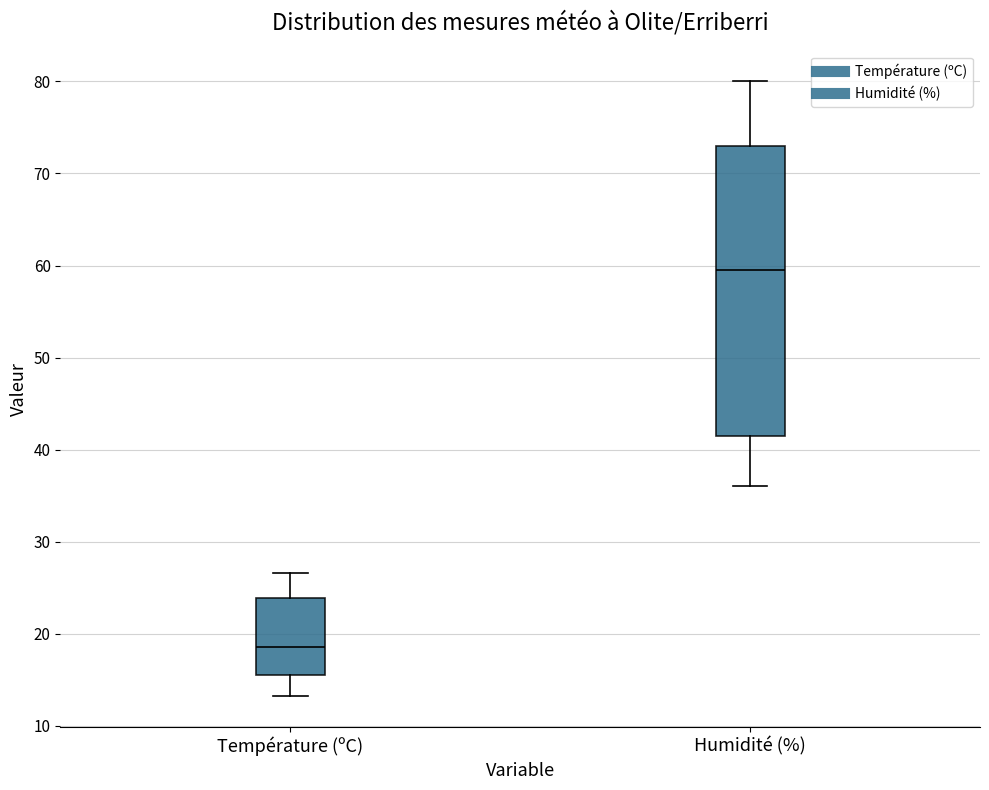

Reading left to right, read every box against the y-axis: the position of its median line, the range the box covers, and the ends of its whiskers. The values are not printed on the chart, so give them approximately, as read against the axis.

Température (ºC): median 19, box 16 to 24, whiskers 13 to 27
Humidité (%): median 60, box 42 to 73, whiskers 36 to 80